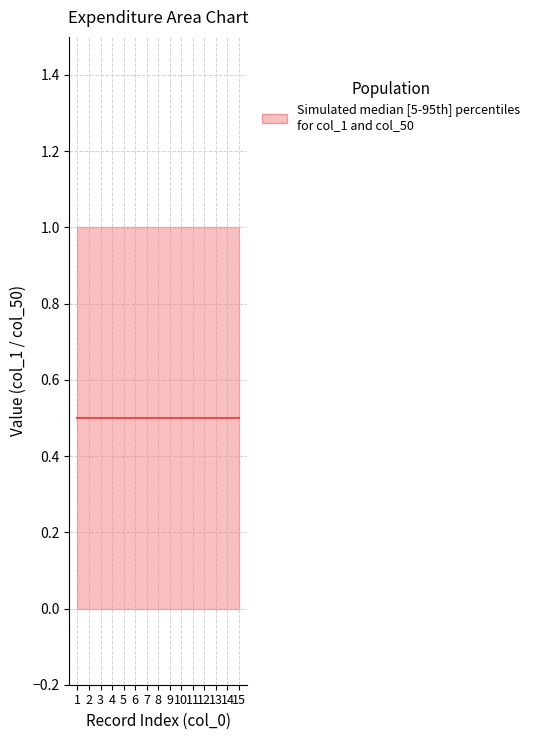

Which has a higher value, 4 or 11?

4